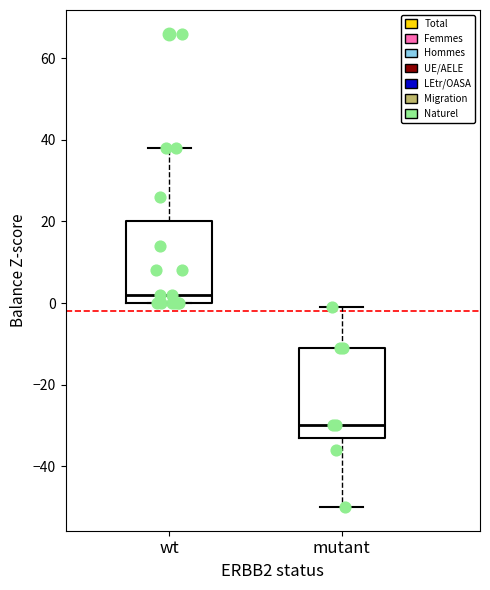

Reading left to right, transcribe this box plot: for each box, give where its median line is, the range the box spans, and where its two whiskers end, as read against the y-axis. The values are not printed on the chart, so give them approximately, as read against the axis.

wt: median 2, box 0 to 20, whiskers 0 to 38
mutant: median -30, box -32 to -10, whiskers -50 to 0